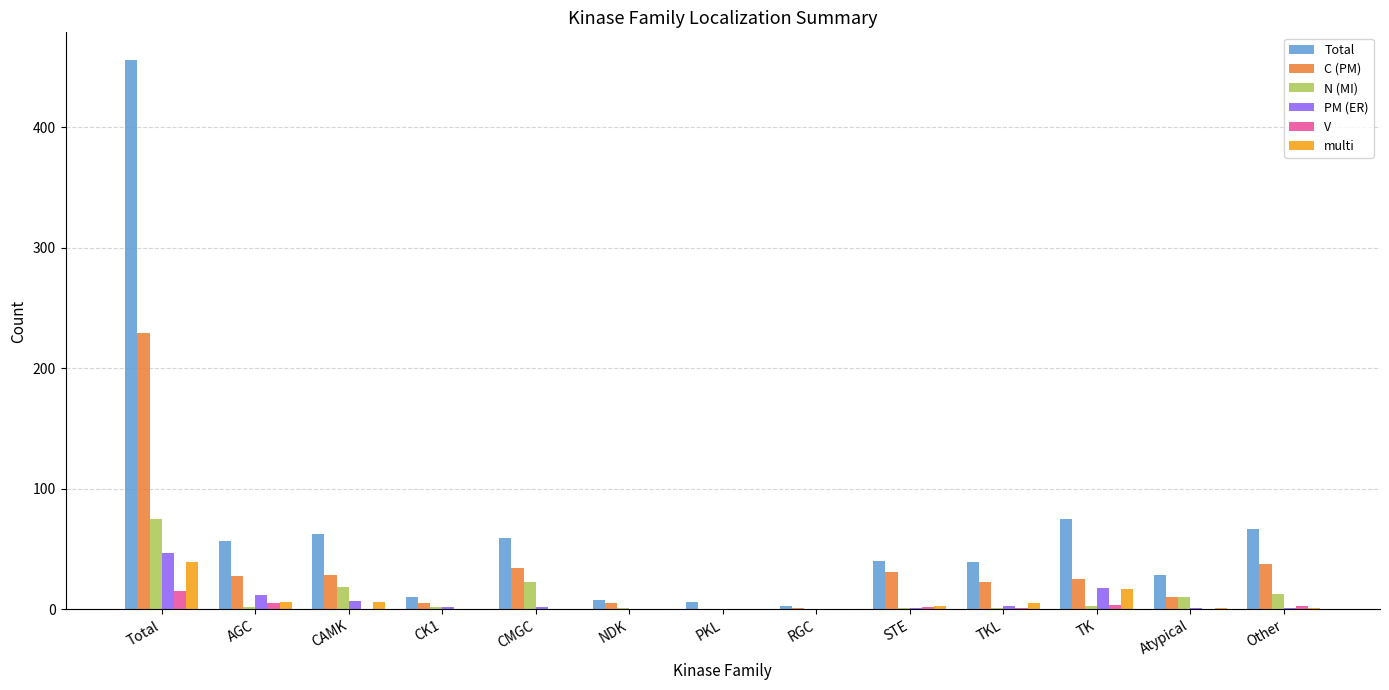

What are all the series names shown in the legend?

Total, C (PM), N (MI), PM (ER), V, multi